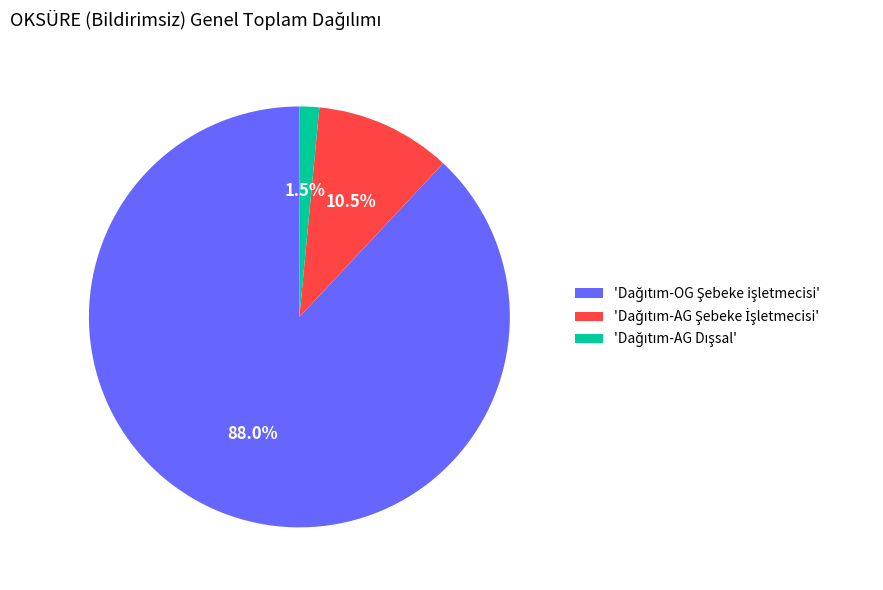

Is there any slice that represents more than half of the pie?

Yes